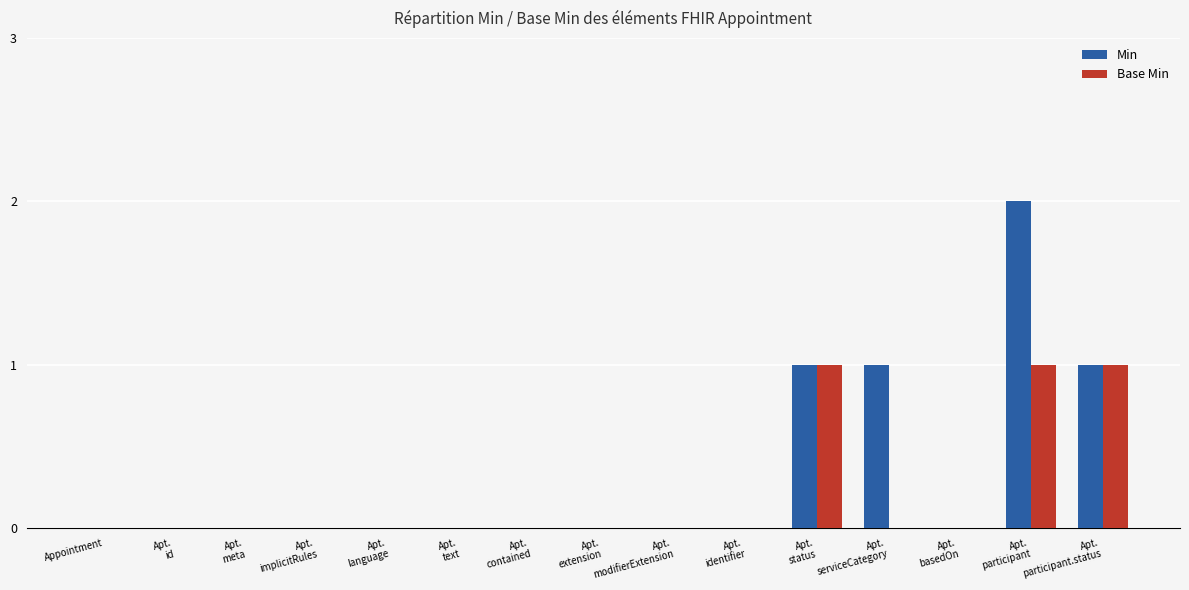

What are all the series names shown in the legend?

Min, Base Min